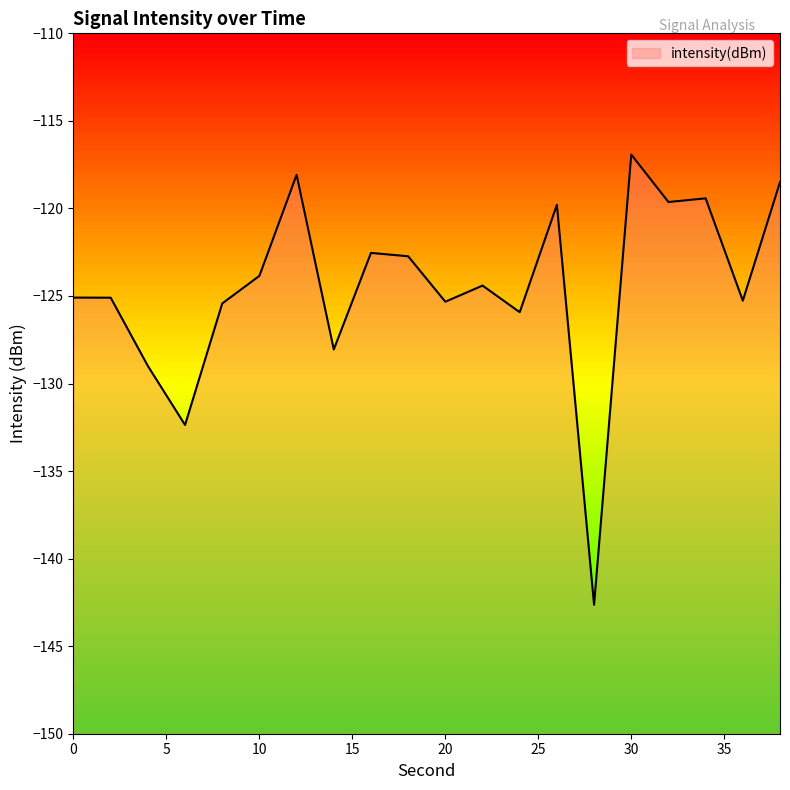

Which label corresponds to the smallest value in the chart?

28